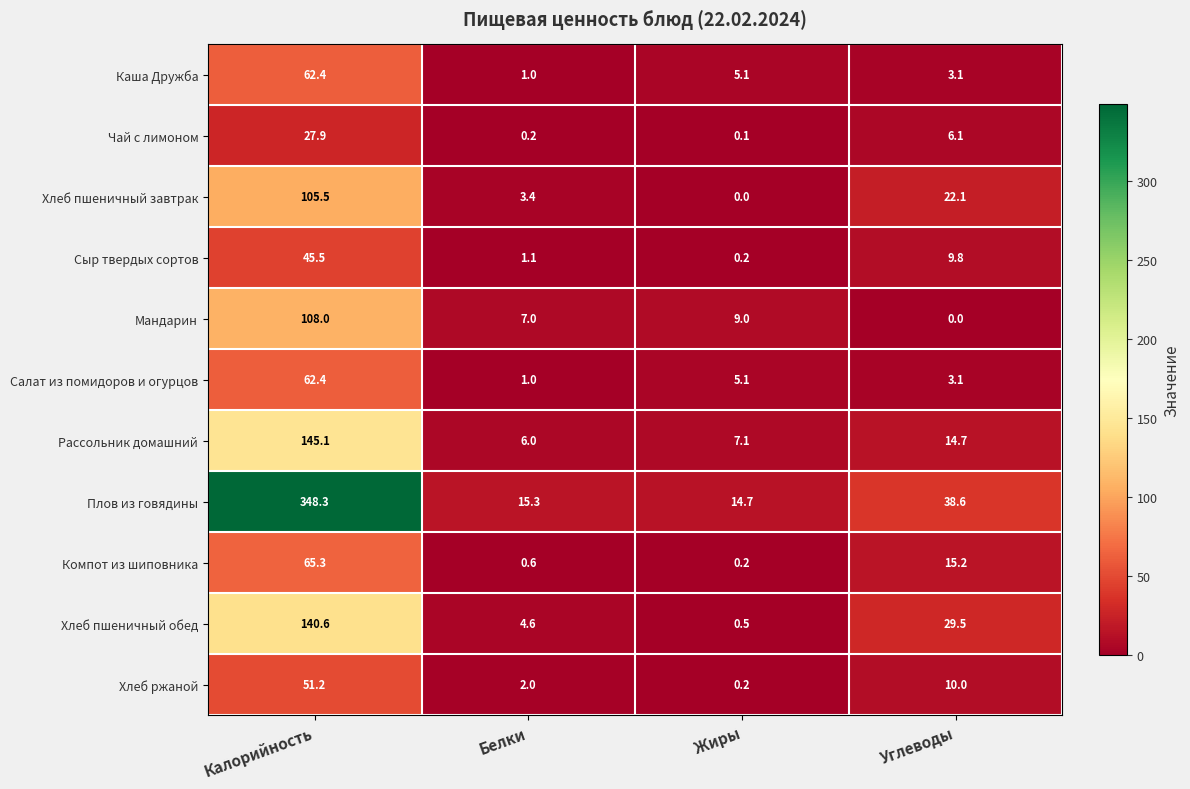

What is the maximum value for Плов из говядины?

348.3